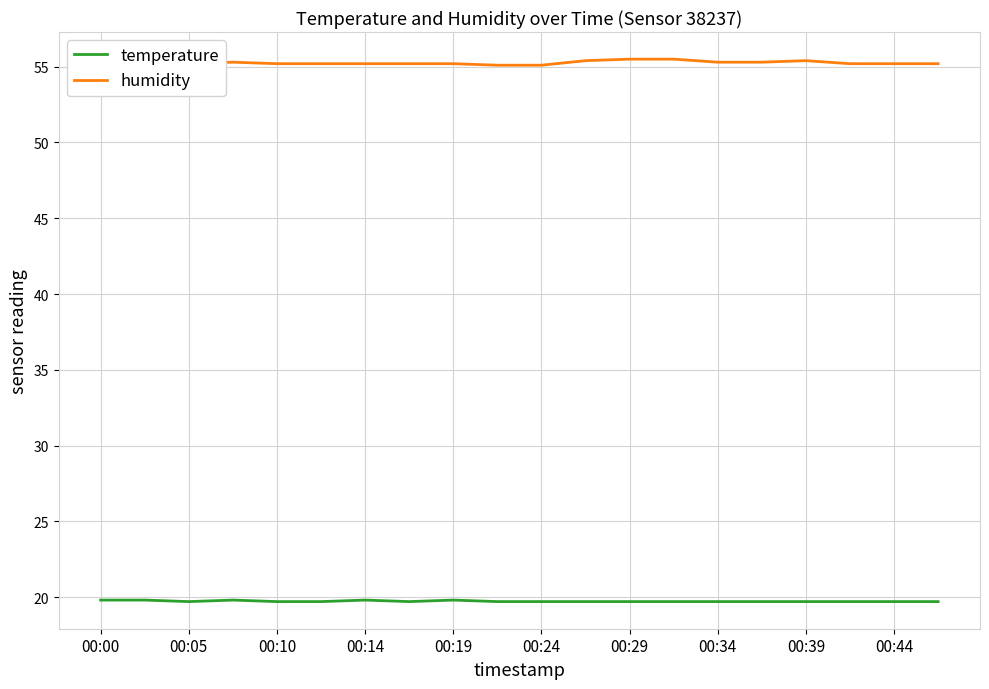

True or false: humidity and temperature intersect in this chart.

False